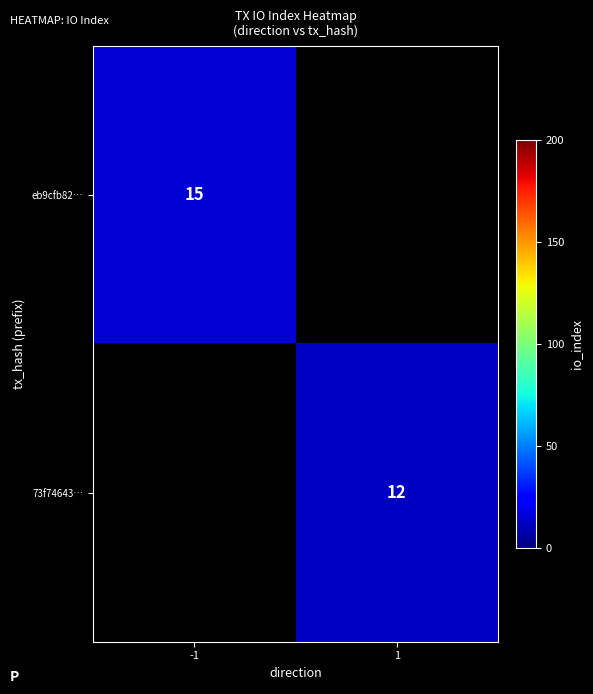

True or false: 73f74643… has a value of 4 at 1.

False